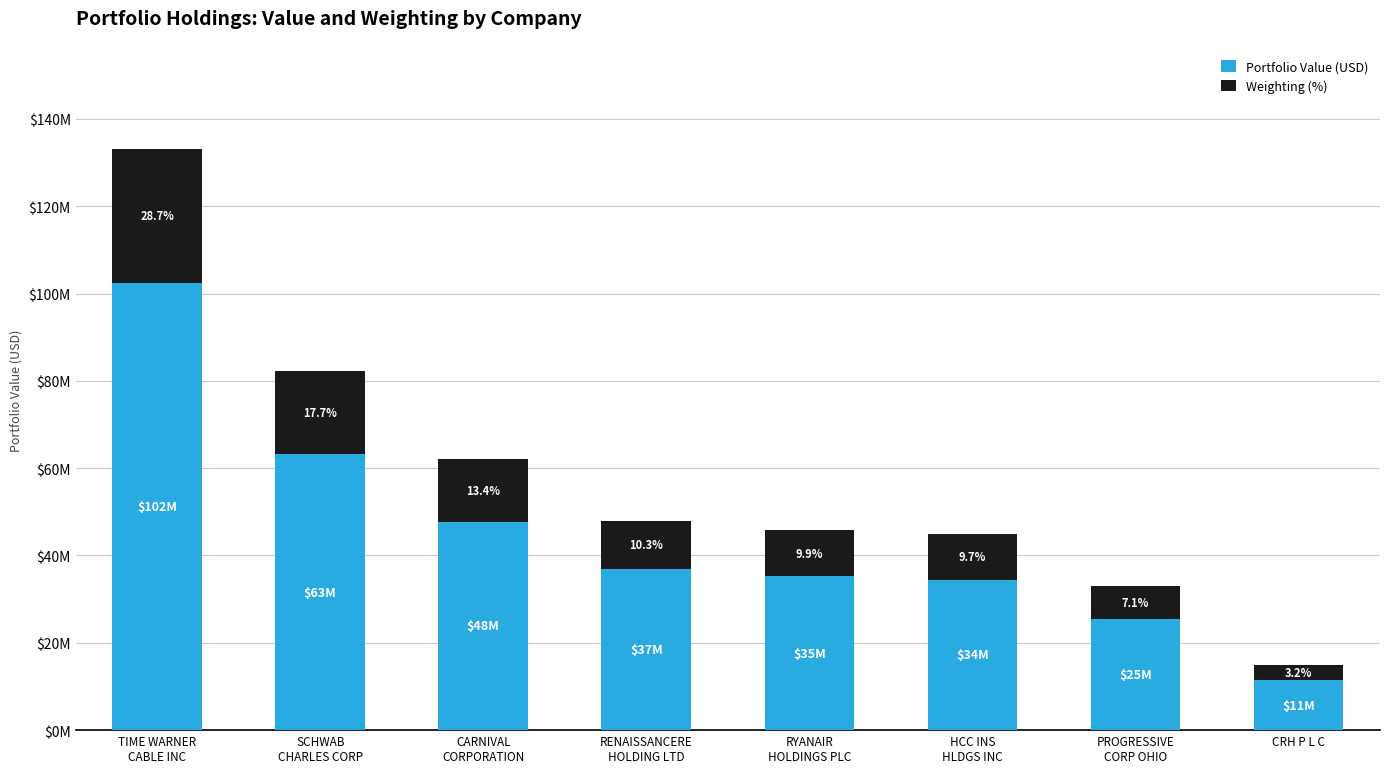

Does the chart contain stacked bars?

Yes